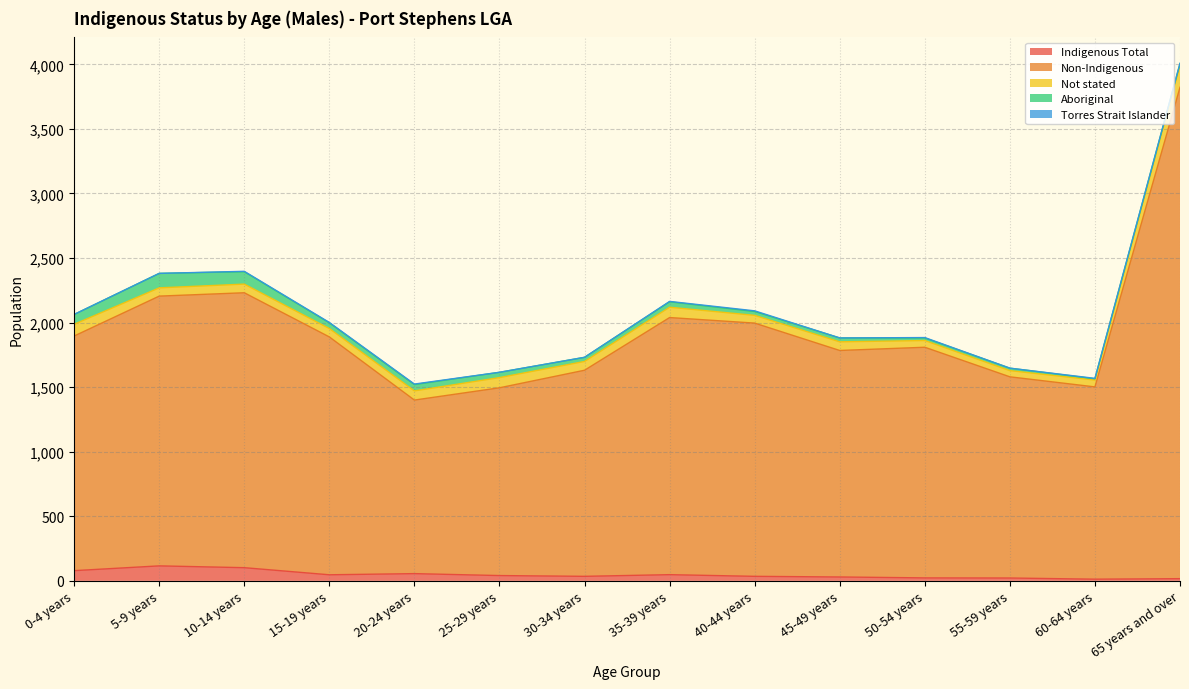

What is the difference between the Indigenous Total values at 40-44 years and 5-9 years?

81